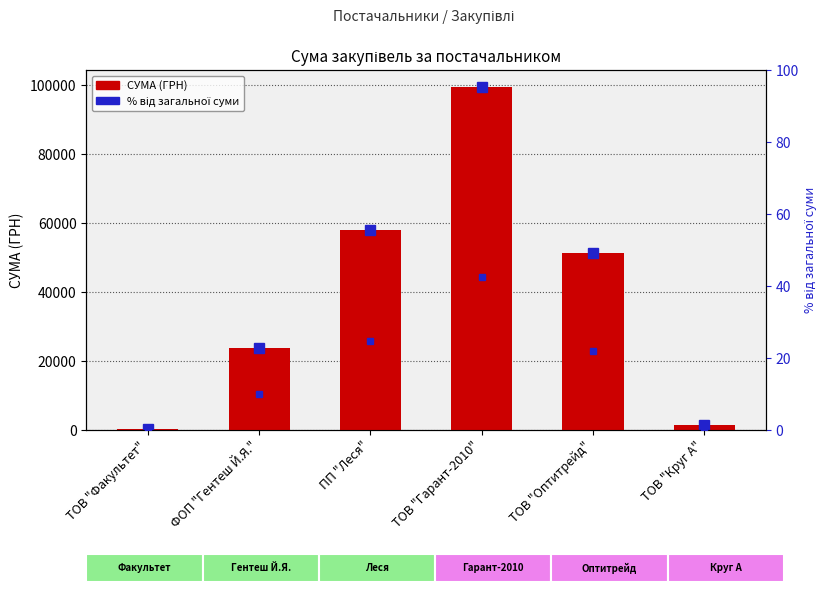

What is the sum of all СУМА (ГРН) values?

233972.0